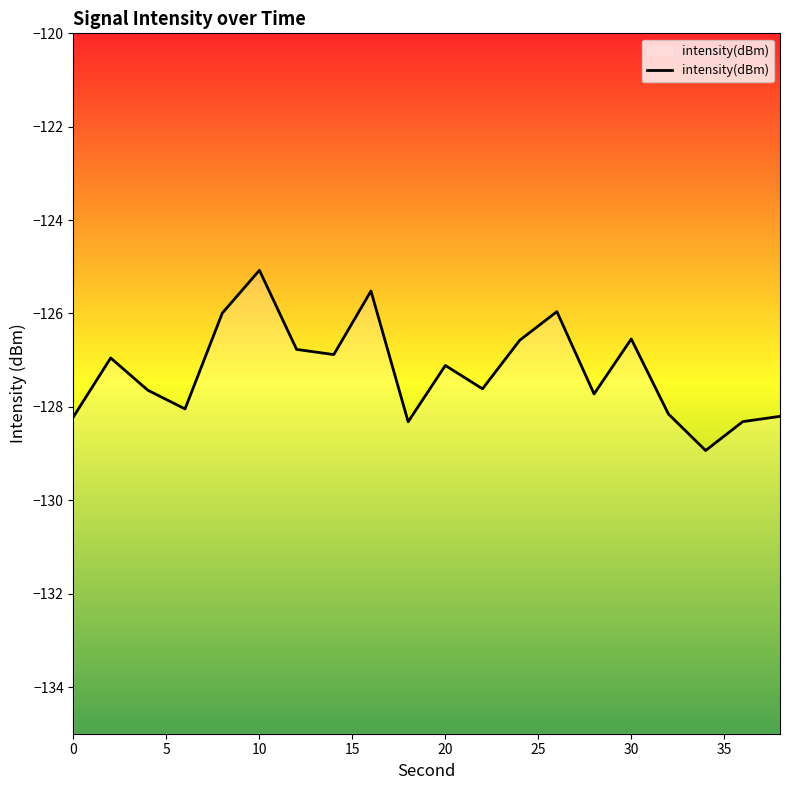

What is the sum of the values at 6 and 32?

-256.2